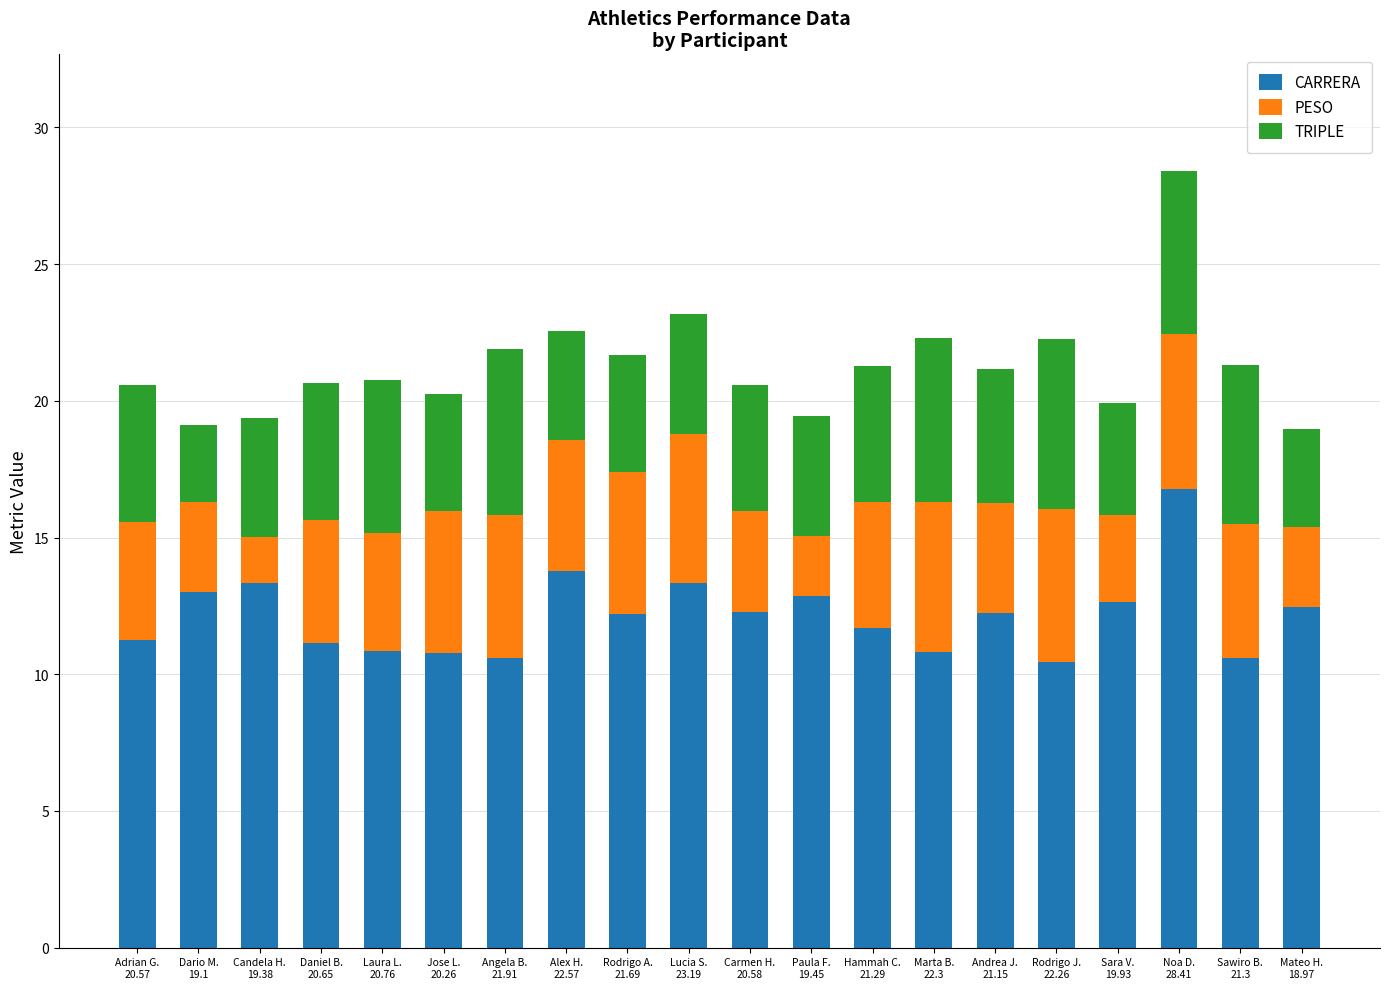

What is the difference between the maximum and minimum values in the CARRERA series?

6.3